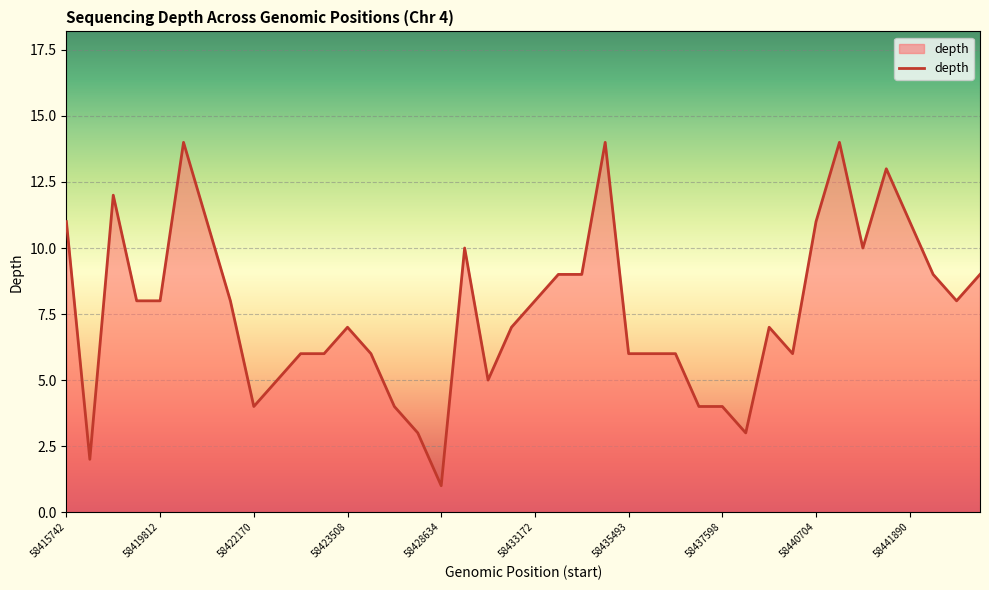

How many lines are shown in the chart?

1